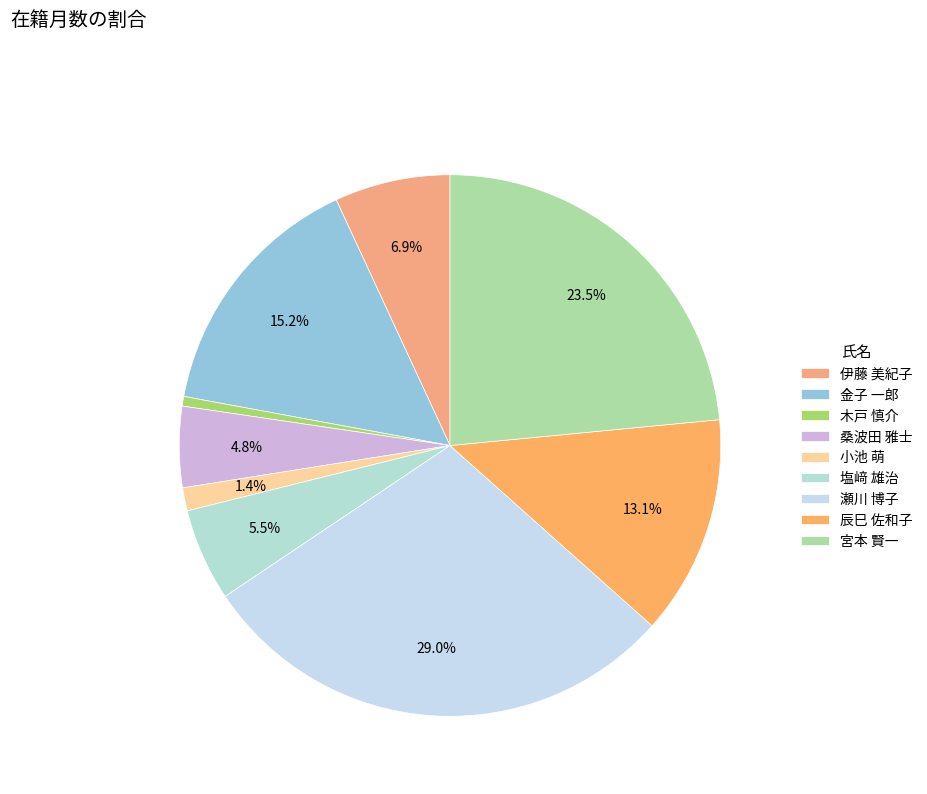

Rank the categories by value from highest to lowest.

瀬川 博子, 宮本 賢一, 金子 一郎, 辰巳 佐和子, 伊藤 美紀子, 塩﨑 雄治, 桑波田 雅士, 小池 萌, 木戸 慎介